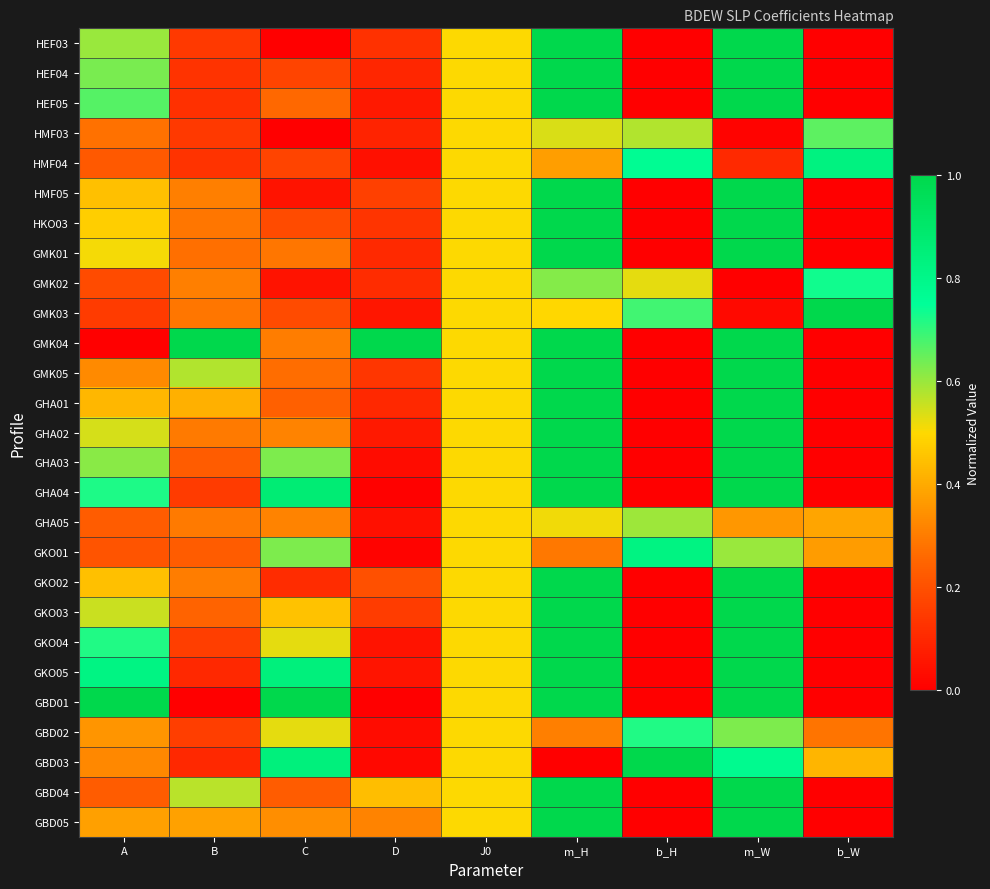

Between D and J0, which series saw the biggest shift?

GMK04